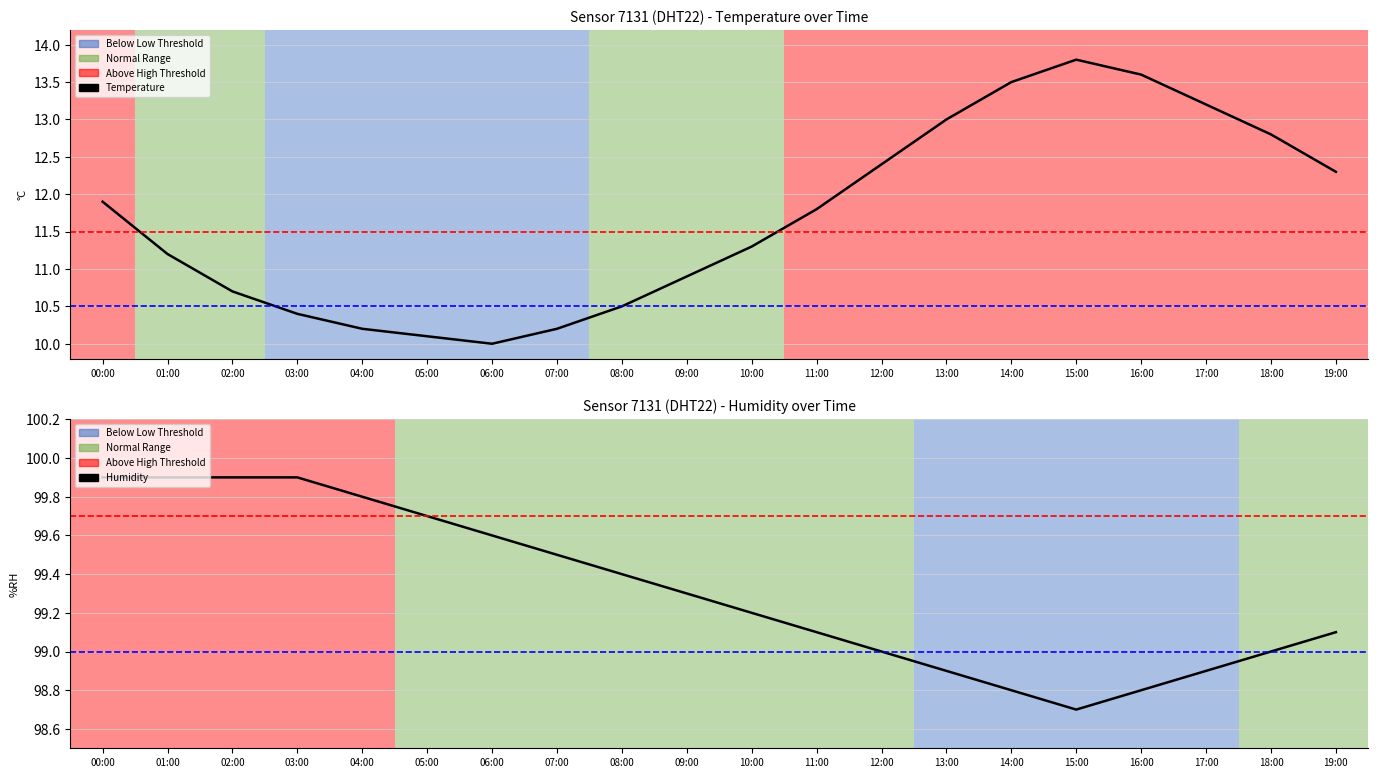

At which label is Temperature closest to 11?

09:00